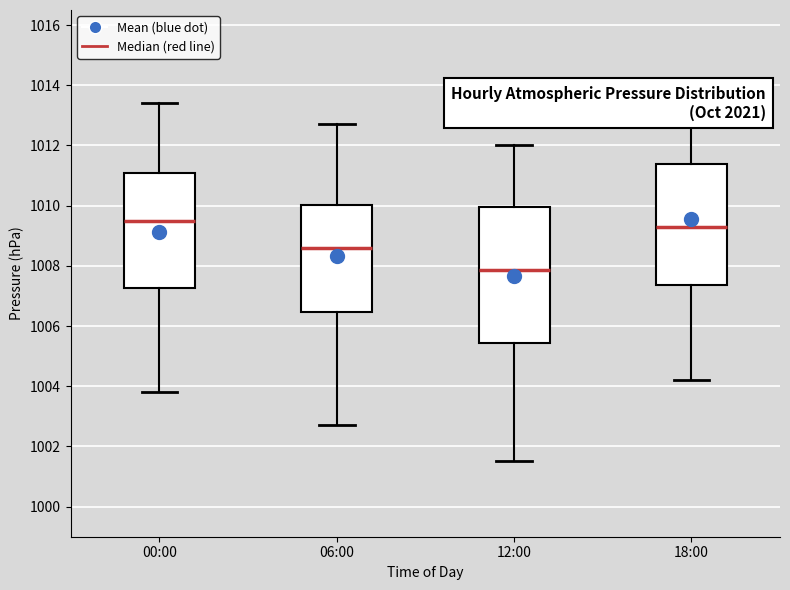

Where does the upper whisker of the box for 12:00 end on the y-axis? The values are not printed on the chart, so give them approximately, as read against the axis.

1012.0